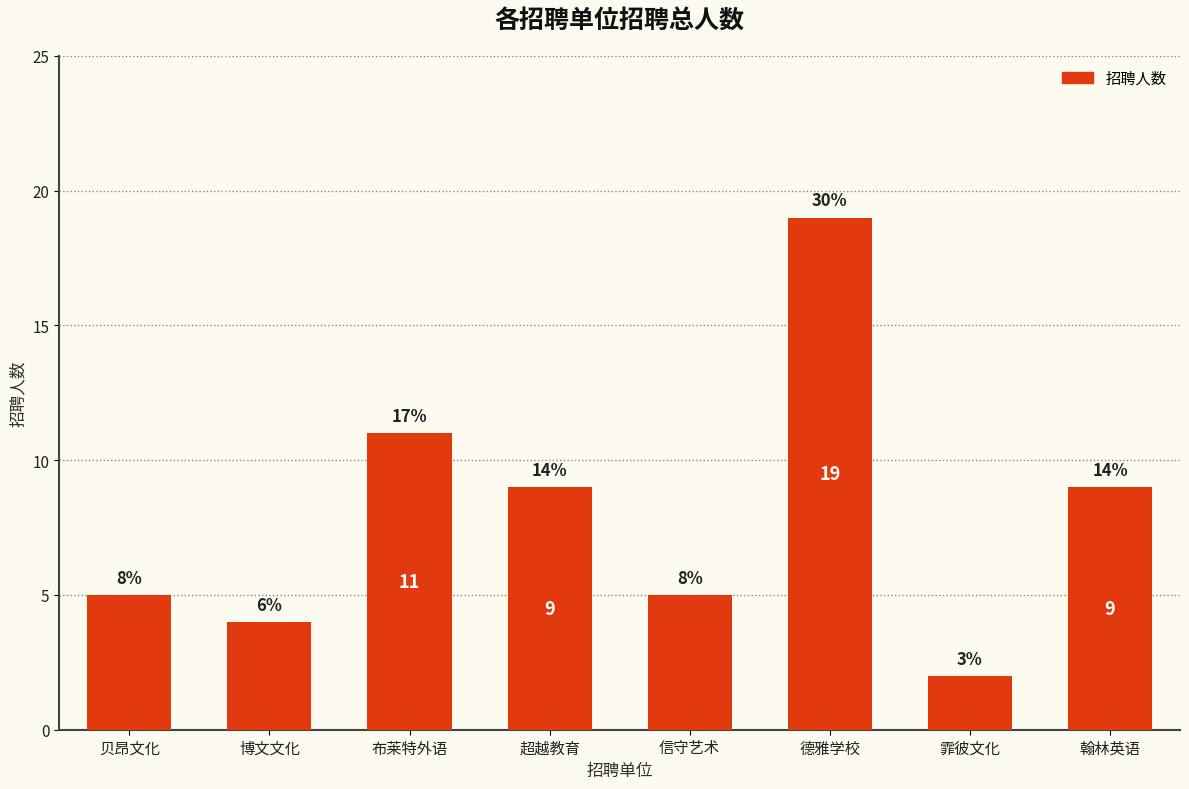

Reading right to left, what are all the values shown in this chart?

翰林英语=9	霏彼文化=2	德雅学校=19	信守艺术=5	超越教育=9	布莱特外语=11	博文文化=4	贝昂文化=5